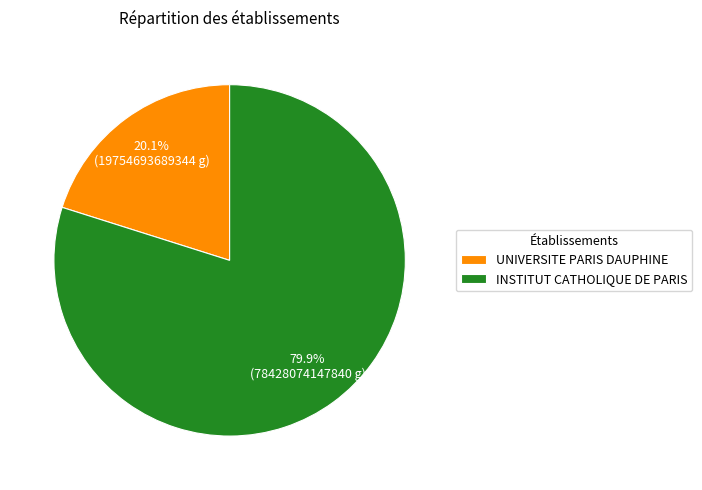

Which slice is the largest?

INSTITUT CATHOLIQUE DE PARIS